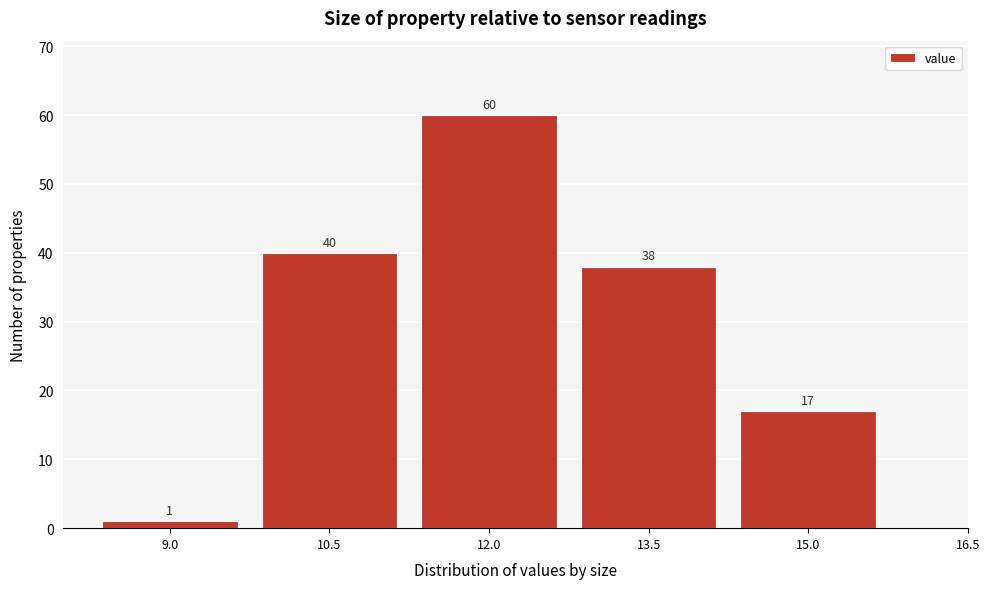

Reading right to left, transcribe all the data shown in this chart.

15.0=17	13.5=38	12.0=60	10.5=40	9.0=1